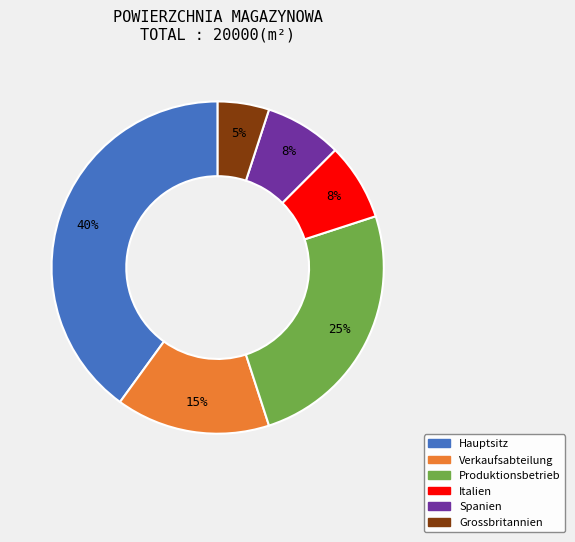

The Grossbritannien slice represents 1% of the pie. True or false?

False